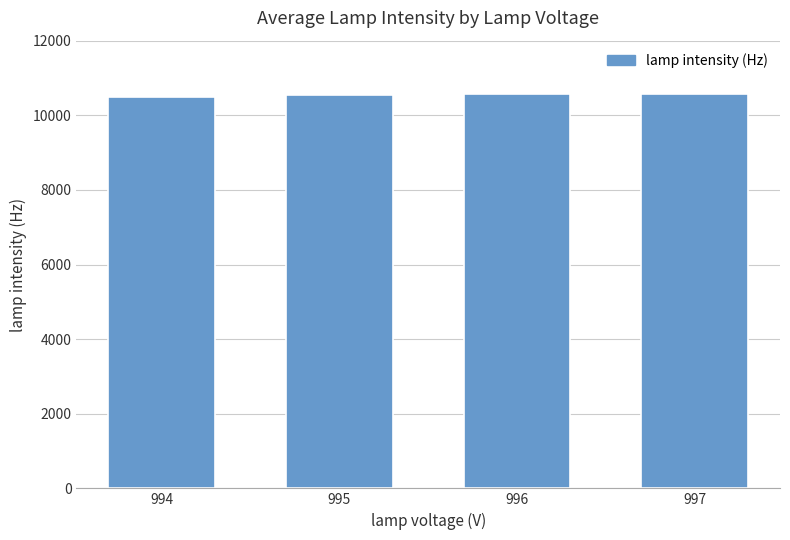

What is the average value?

10538.3